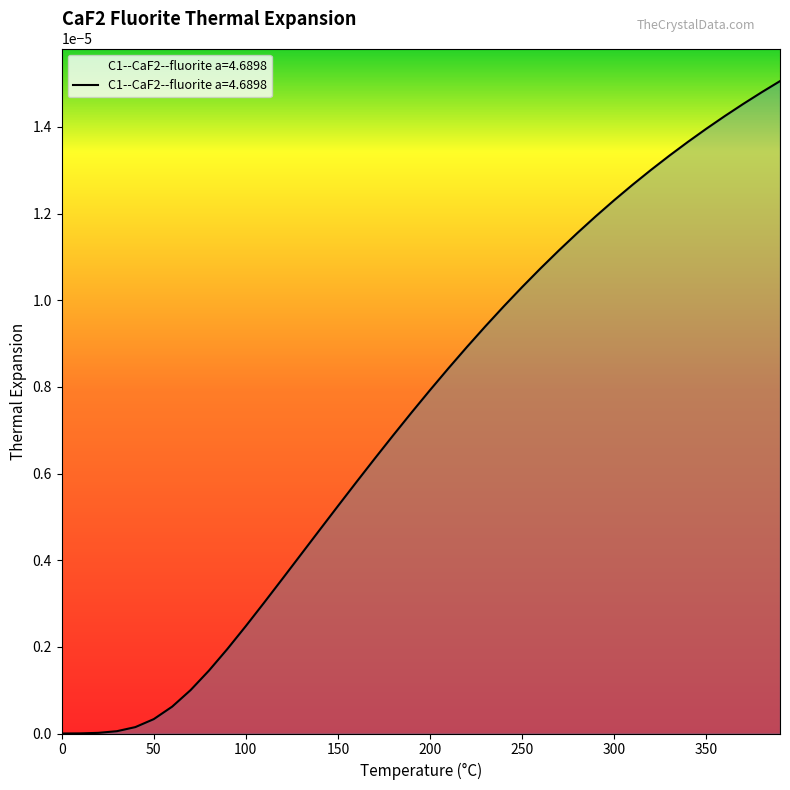

Does the chart display data point markers on the line(s)?

No